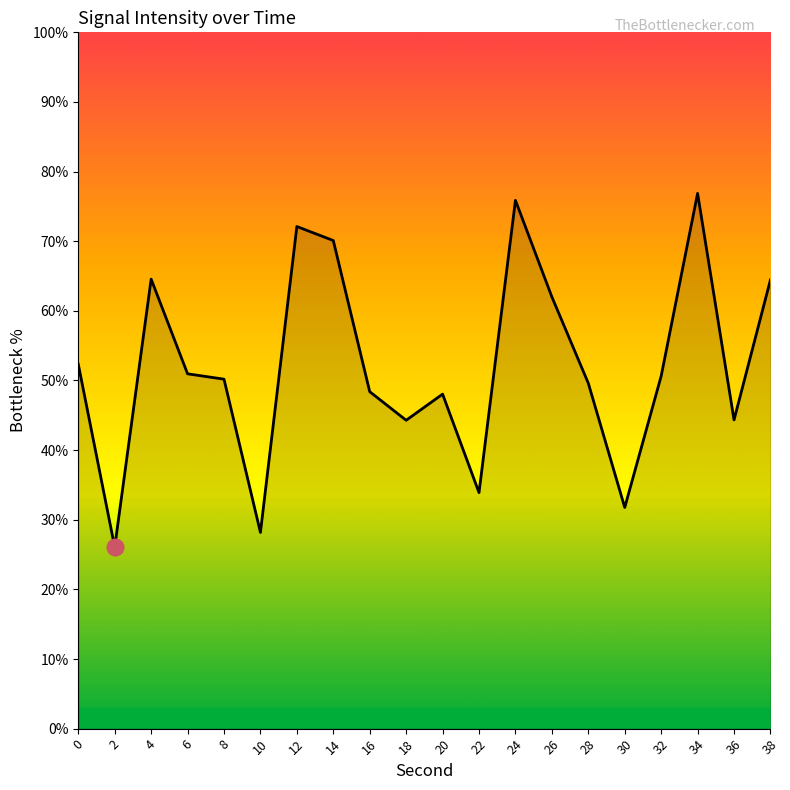

What is the greatest value displayed?

76.9